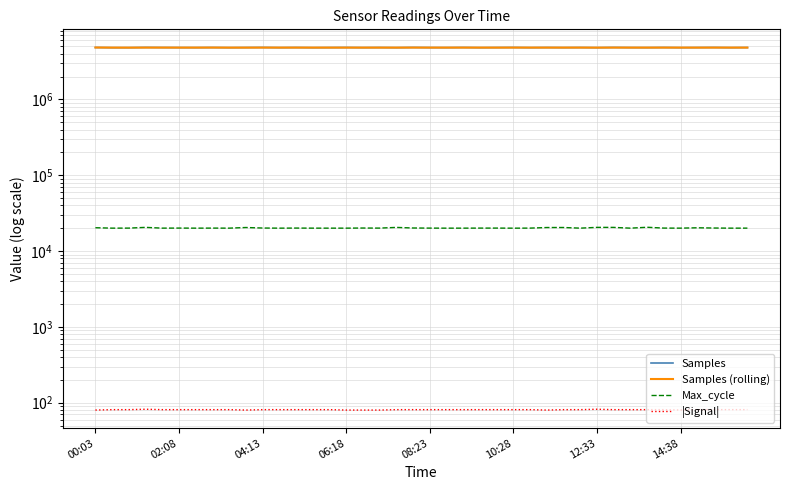

Count the |Signal| values in the range 81 to 82.

33